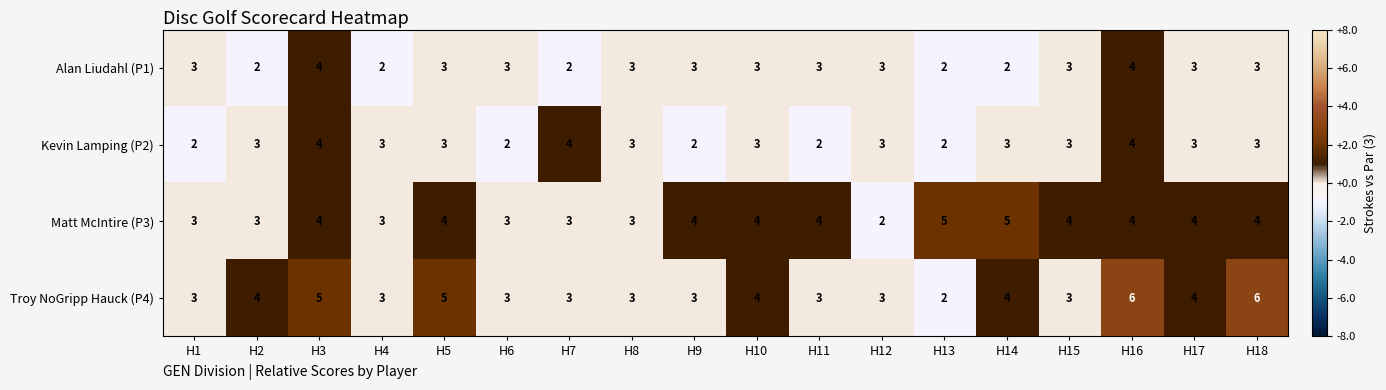

At how many categories does at least one series exceed 2?

18